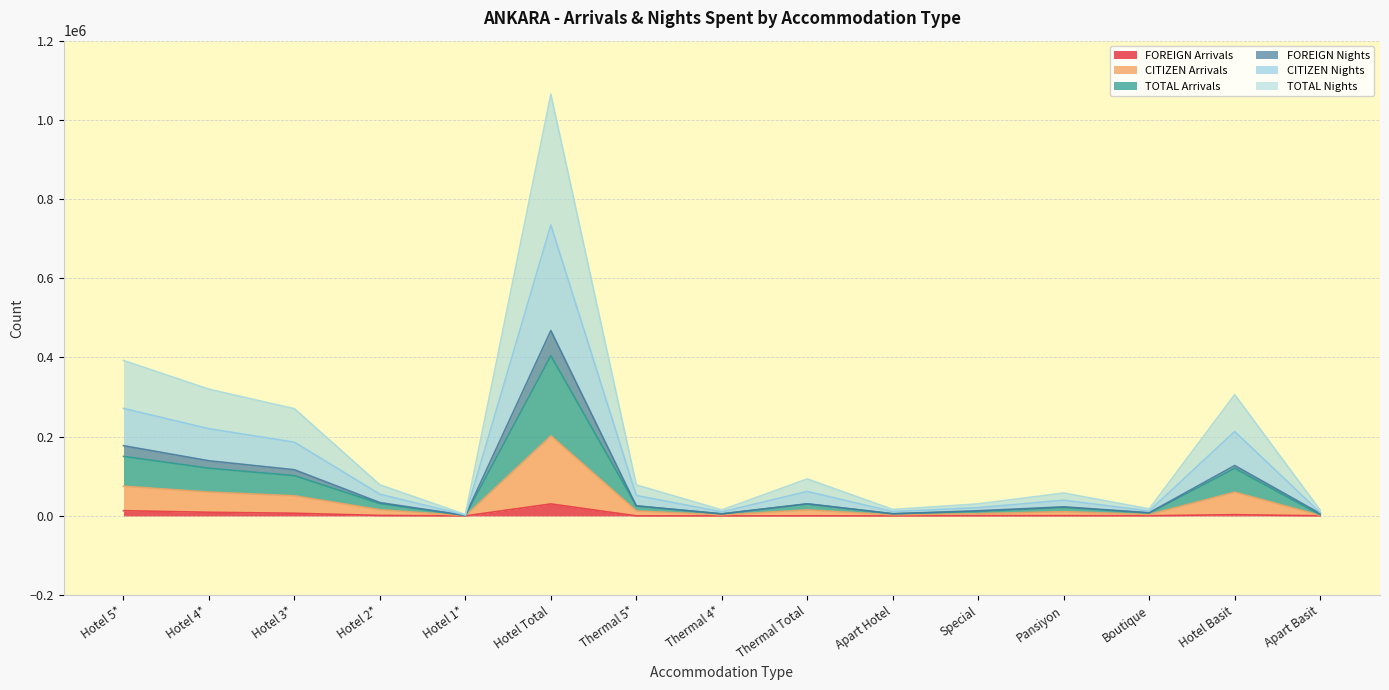

True or false: FOREIGN Arrivals and CITIZEN Nights cross at least once.

False